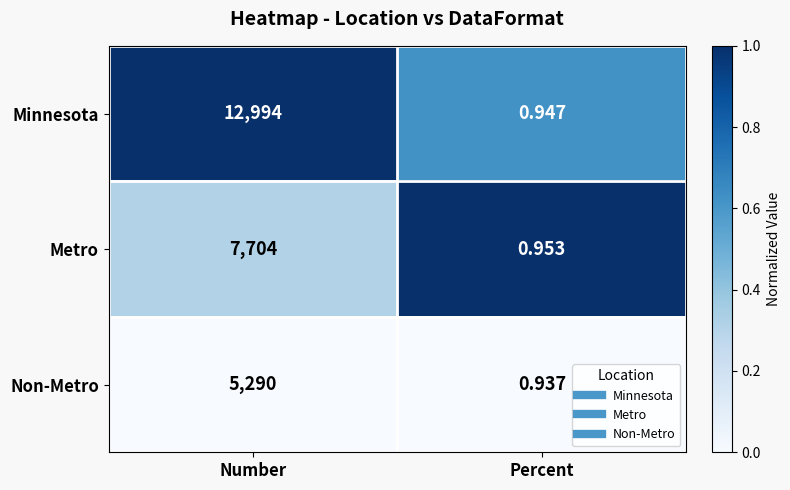

At Percent, list the series in order from smallest to largest.

Non-Metro, Minnesota, Metro